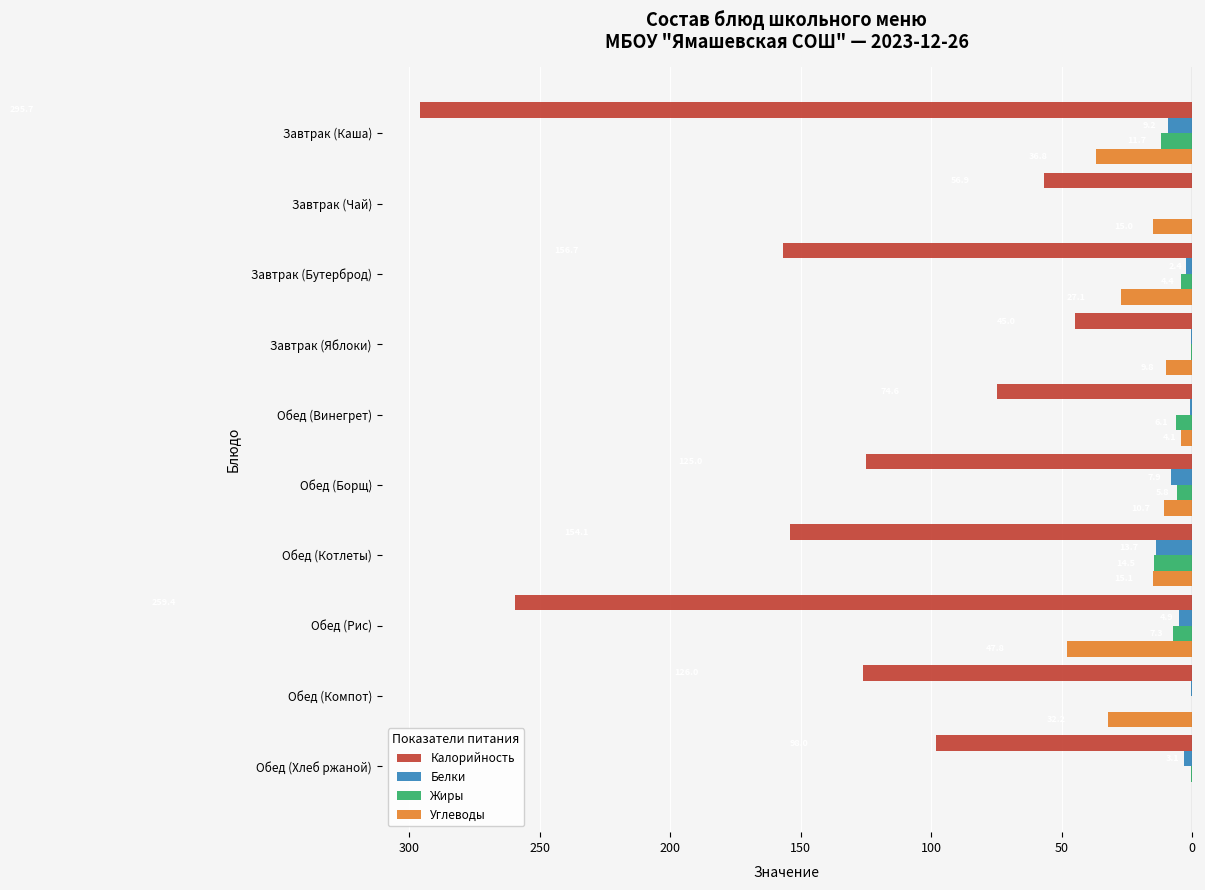

What are all the series names shown in the legend?

Калорийность, Белки, Жиры, Углеводы